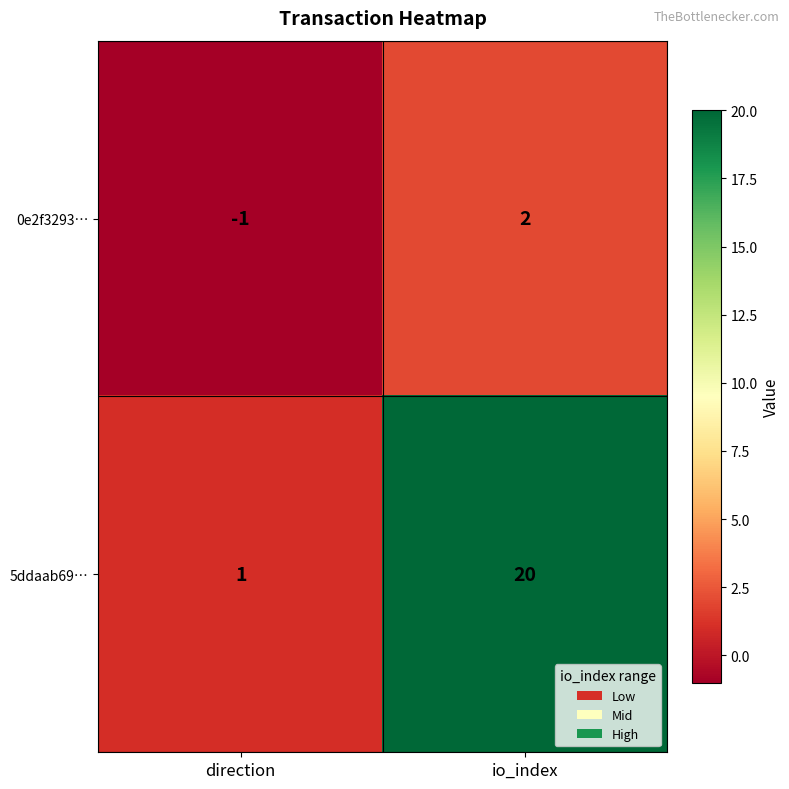

Where is 5ddaab69… nearest to the value 10?

direction